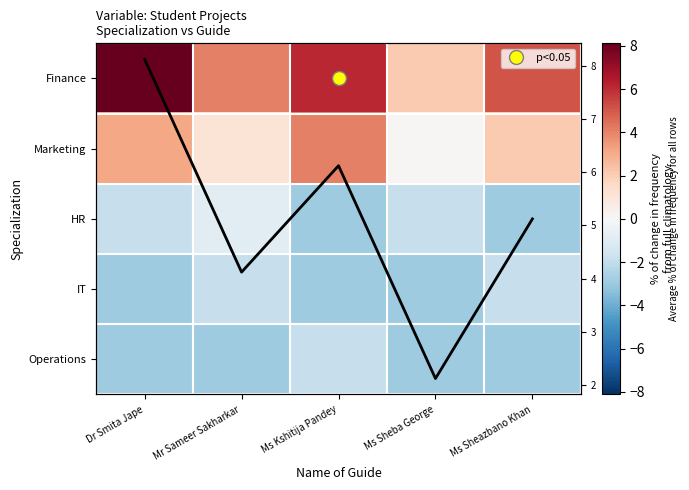

What is the approximate value of Operations at Mr Sameer Sakharkar?

-2.9